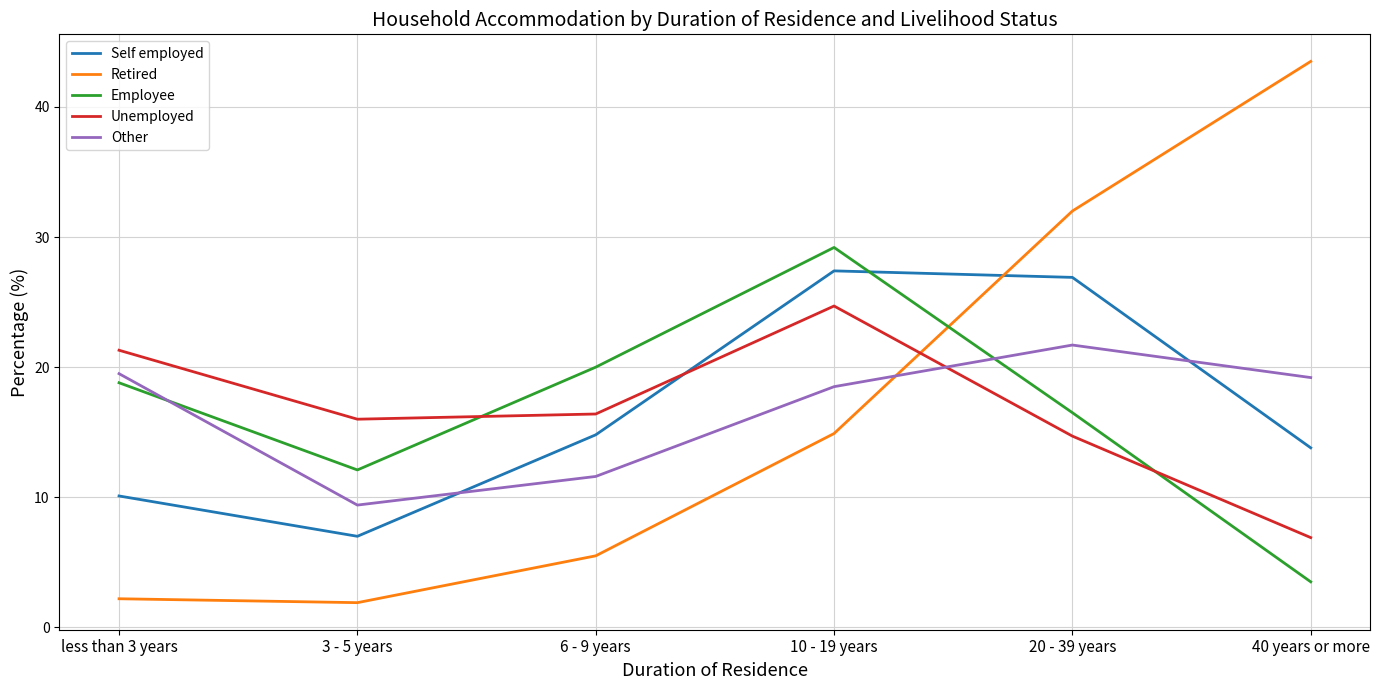

What are all the series names shown in the legend?

Self employed, Retired, Employee, Unemployed, Other